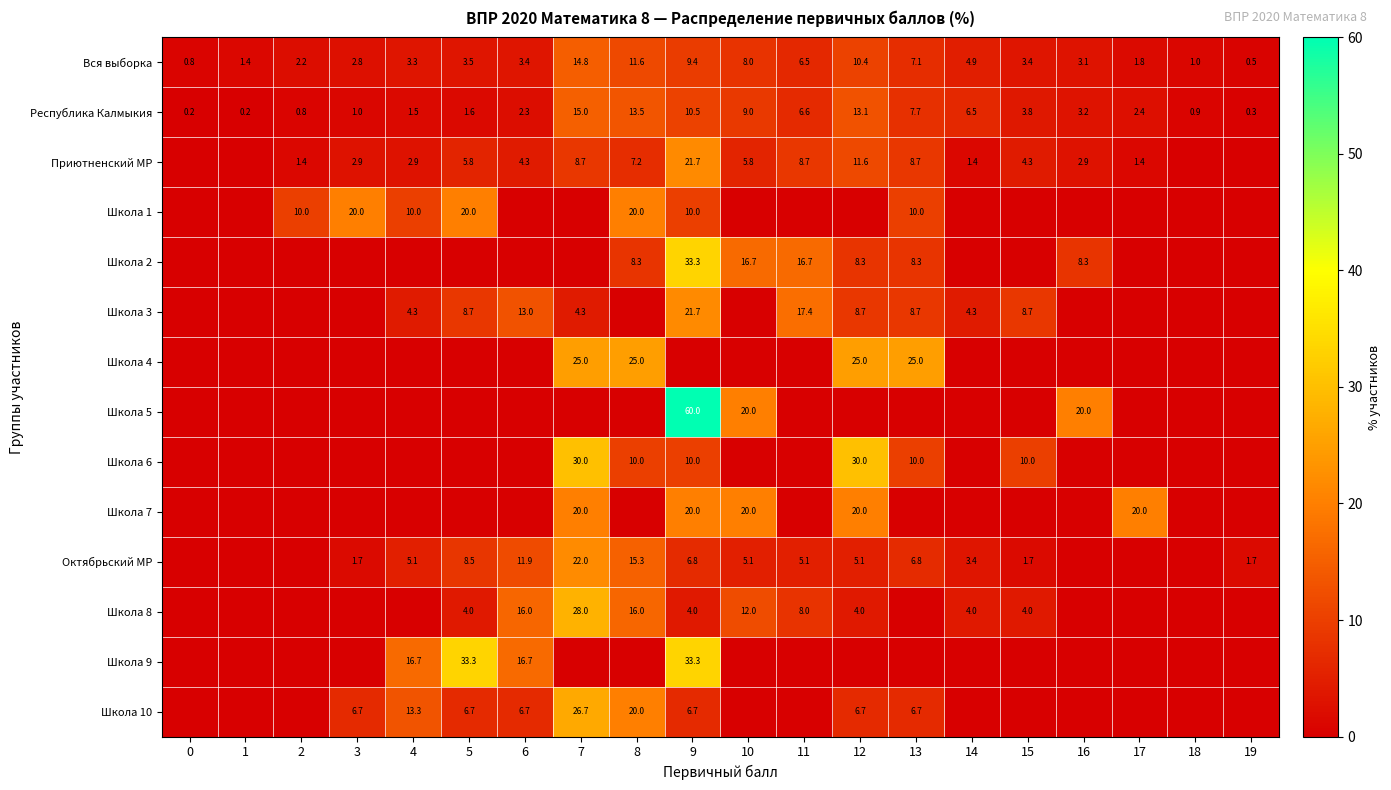

Is the value of Приютненский МР at 5 greater than the value of Школа 1 at 9?

No